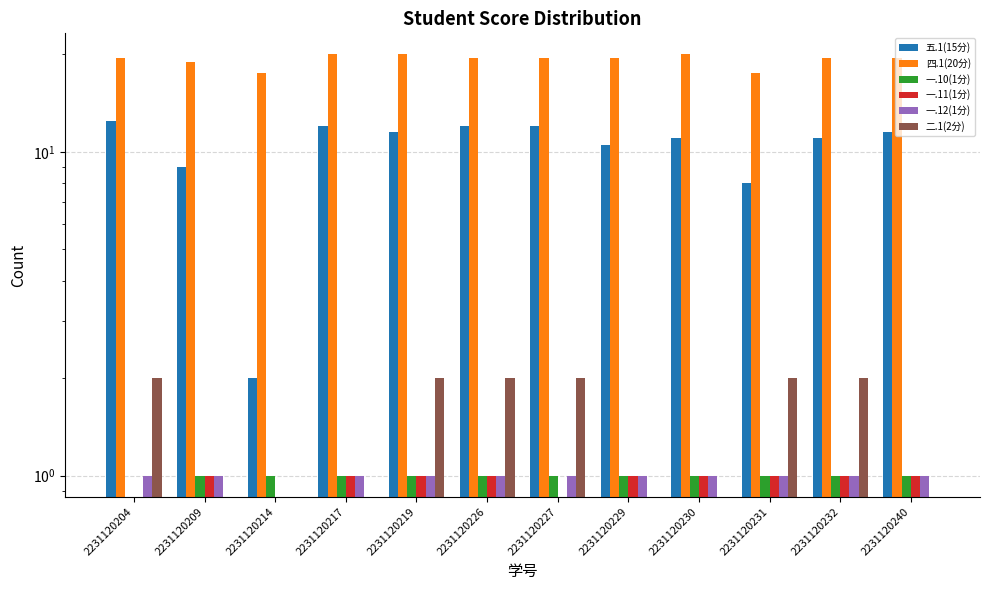

Reading right to left, list all the values displayed in this chart.

五.1(15分): 11.5	11.0	8.0	11.0	10.5	12.0	12.0	11.5	12.0	2.0	9.0	12.5
四.1(20分): 19.5	19.5	17.5	20.0	19.5	19.5	19.5	20.0	20.0	17.5	19.0	19.5
一.10(1分): 1.0	1.0	1.0	1.0	1.0	1.0	1.0	1.0	1.0	1.0	1.0	0.0
一.11(1分): 1.0	1.0	1.0	1.0	1.0	0.0	1.0	1.0	1.0	0.0	1.0	0.0
一.12(1分): 1.0	1.0	1.0	1.0	1.0	1.0	1.0	1.0	1.0	0.0	1.0	1.0
二.1(2分): 0.0	2.0	2.0	0.0	0.0	2.0	2.0	2.0	0.0	0.0	0.0	2.0